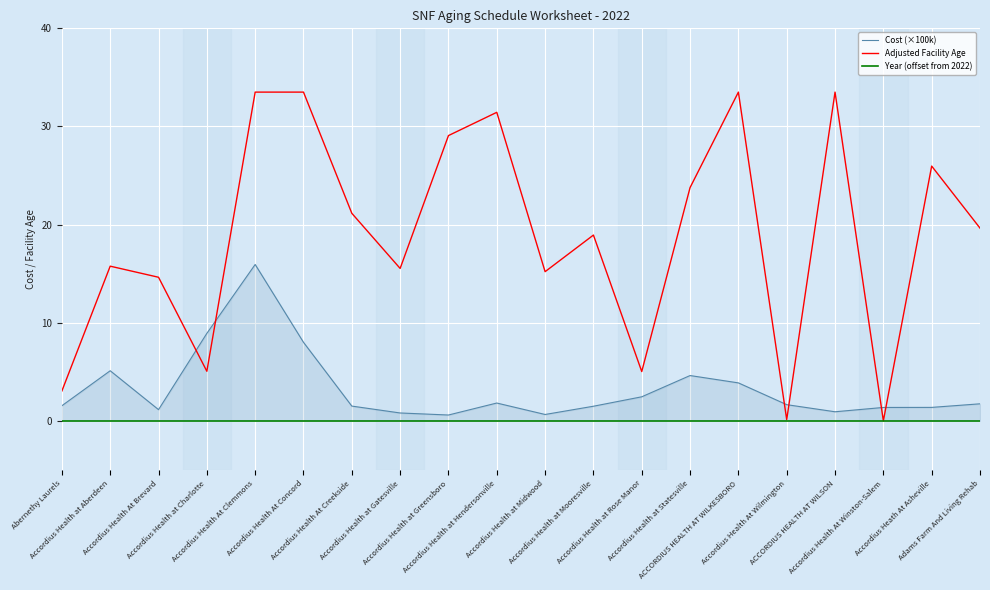

At Abernethy Laurels, list the series in order from largest to smallest.

Adjusted Facility Age, Cost (×100k), Year (offset from 2022)